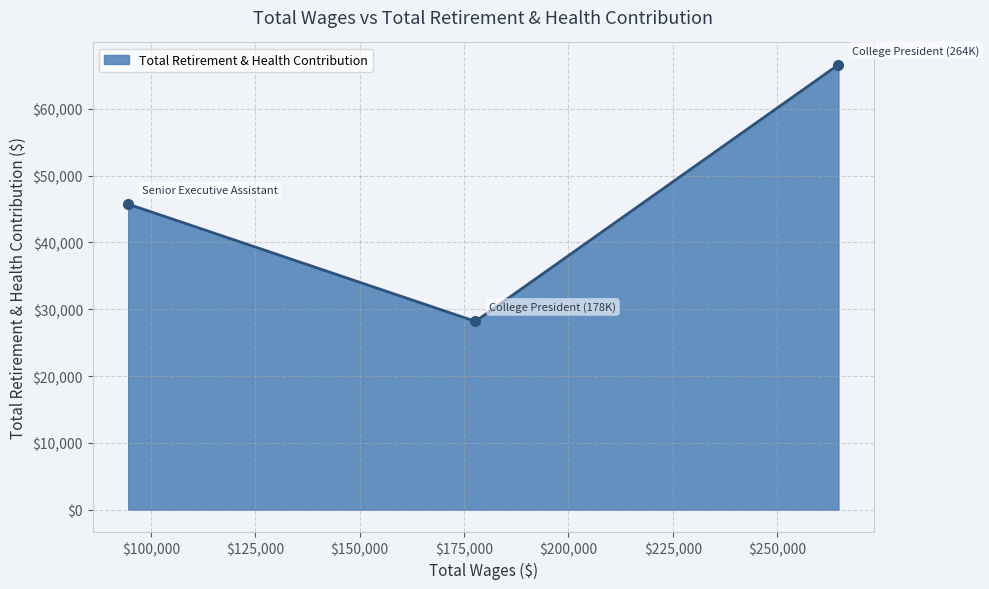

What is the difference between the maximum and minimum values?

38415